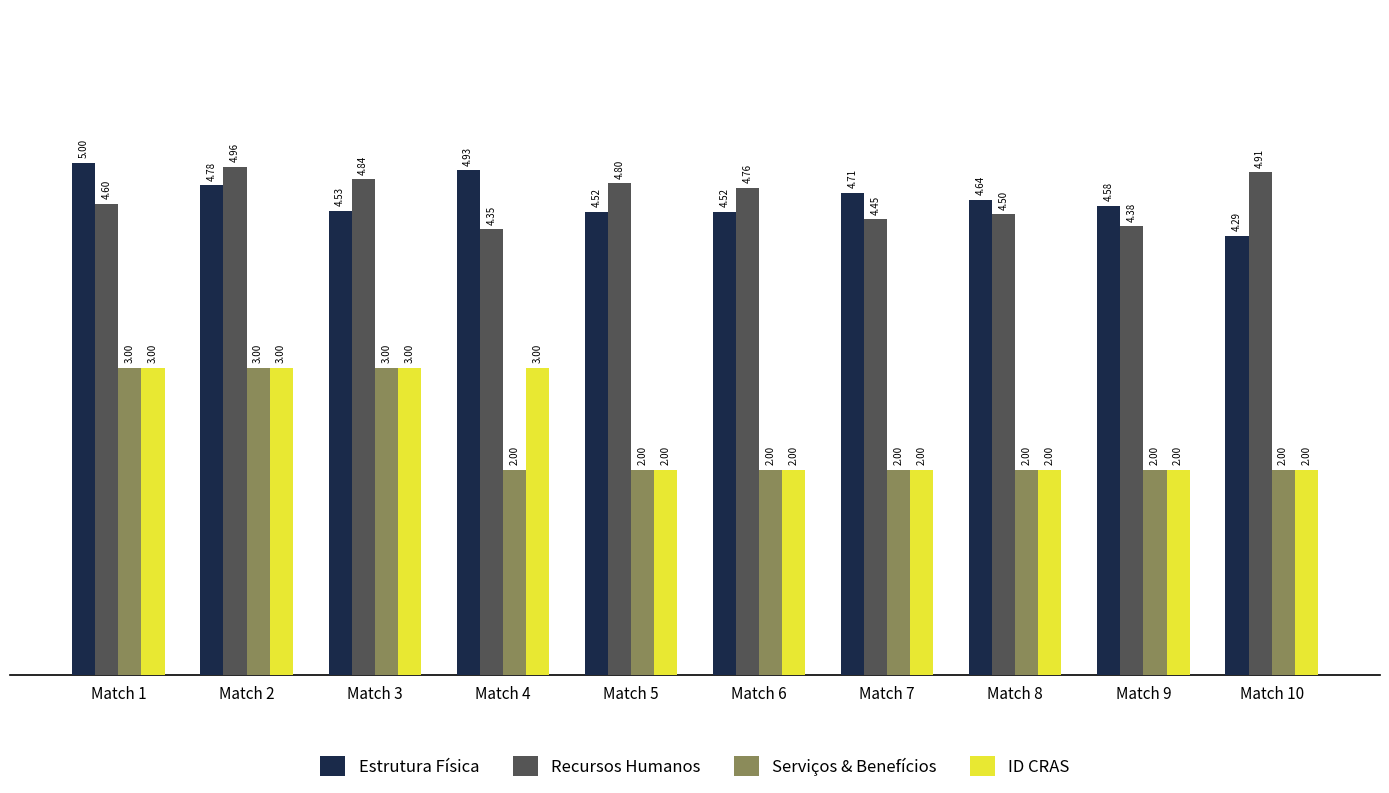

At which category does the chart reach its peak across all series?

Match 1